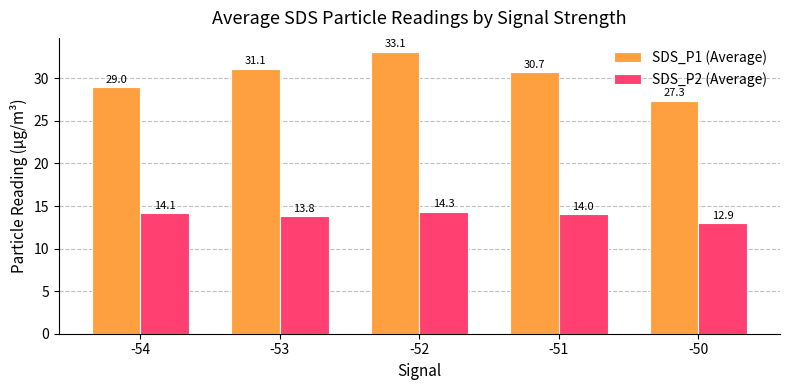

What is the value of the SDS_P1 (Average) bar at the 4th from the left?

30.7